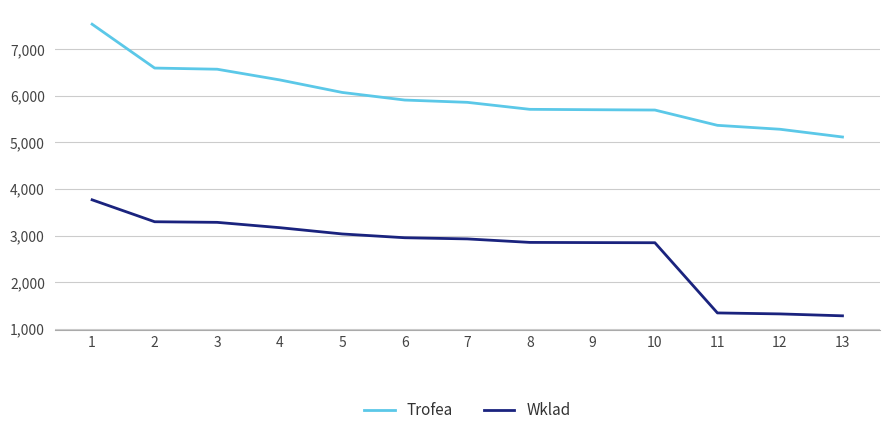

At 13, list the series in order from smallest to largest.

Wklad, Trofea